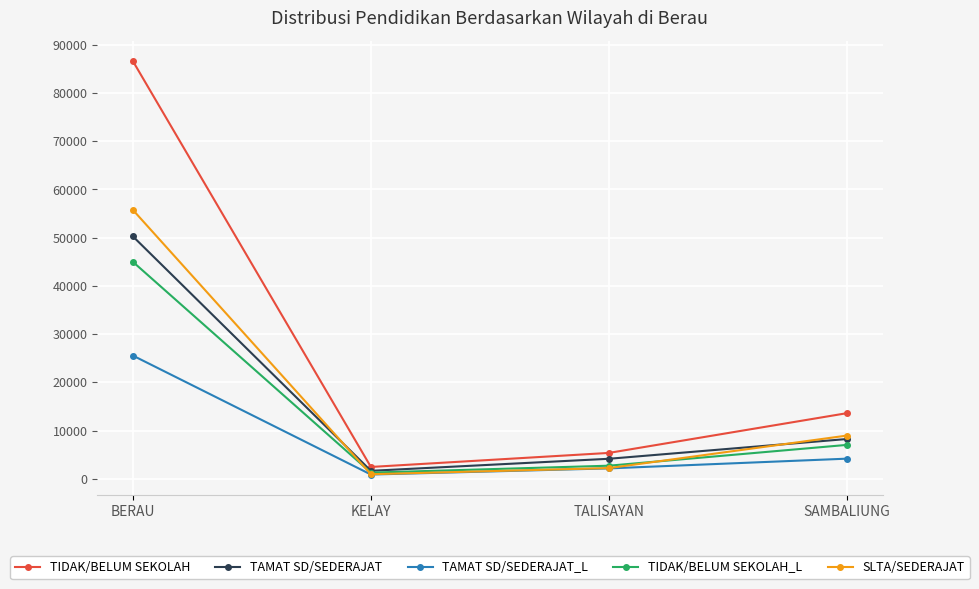

At which label does TAMAT SD/SEDERAJAT reach its peak?

BERAU